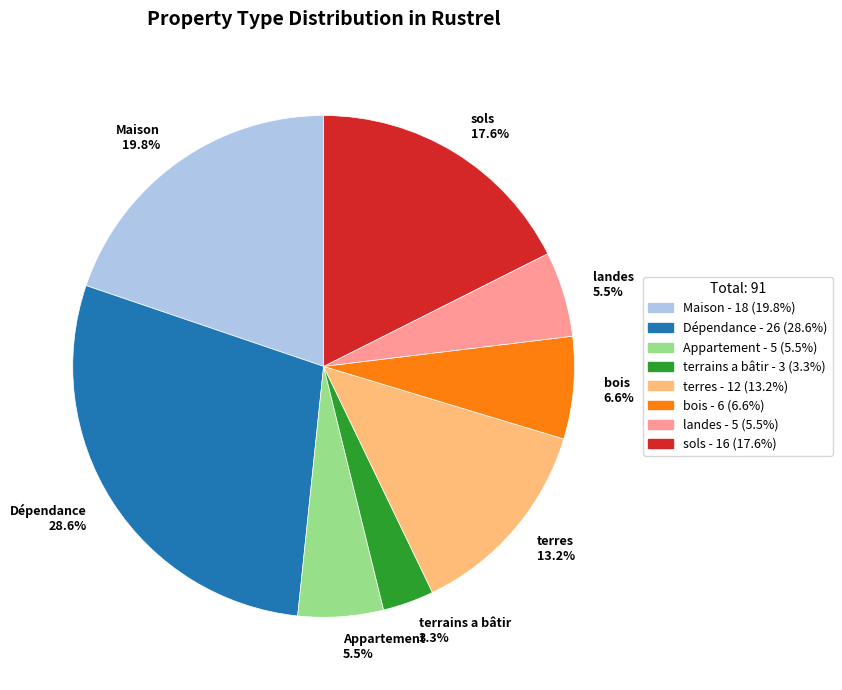

Does Maison 19.8% account for over 50% of the chart?

No